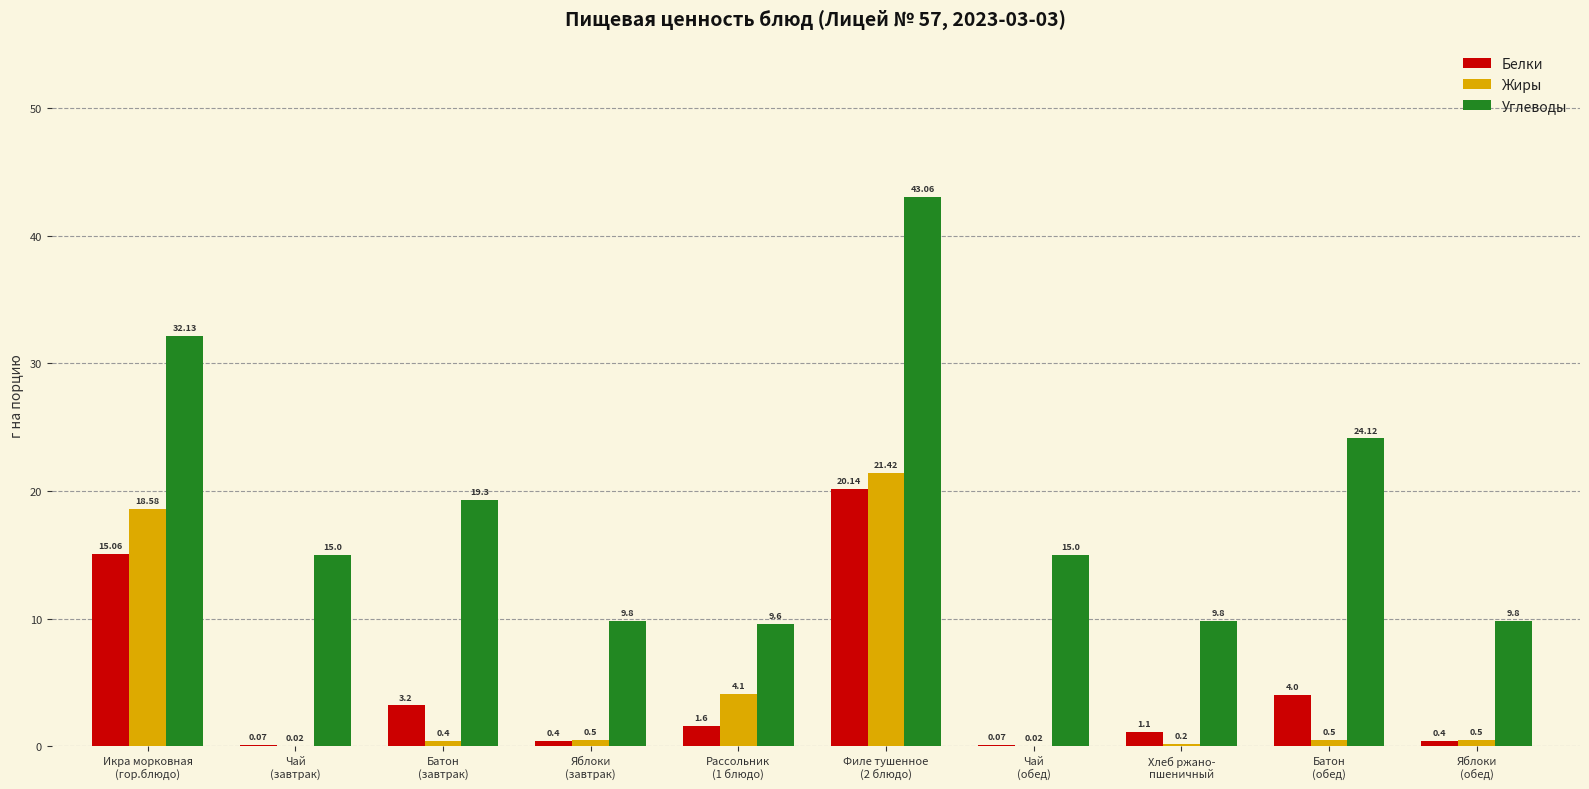

Which series has the largest total across all categories?

Углеводы